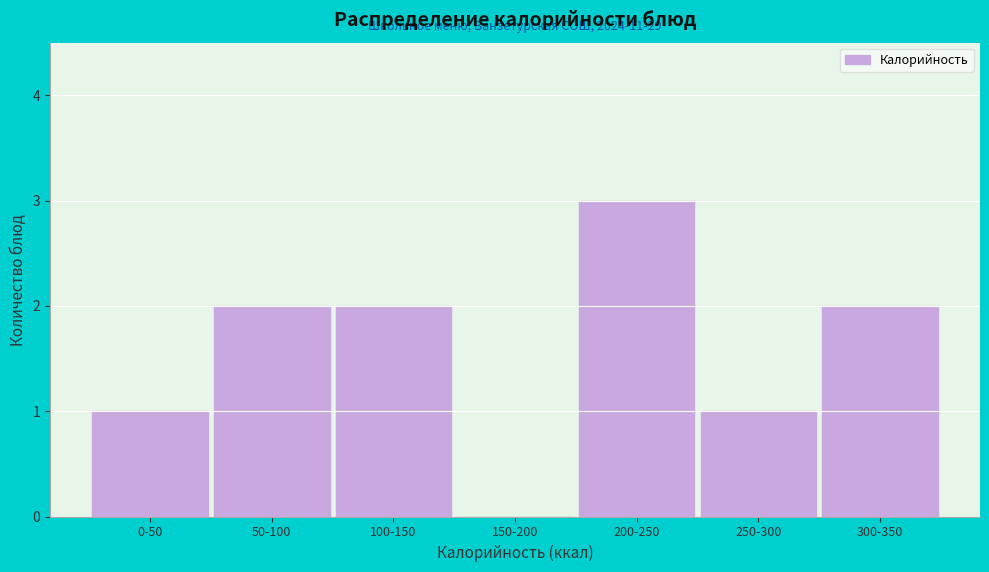

Reading left to right, what are all the values shown in this chart?

0-50=1	50-100=2	100-150=2	150-200=0	200-250=3	250-300=1	300-350=2